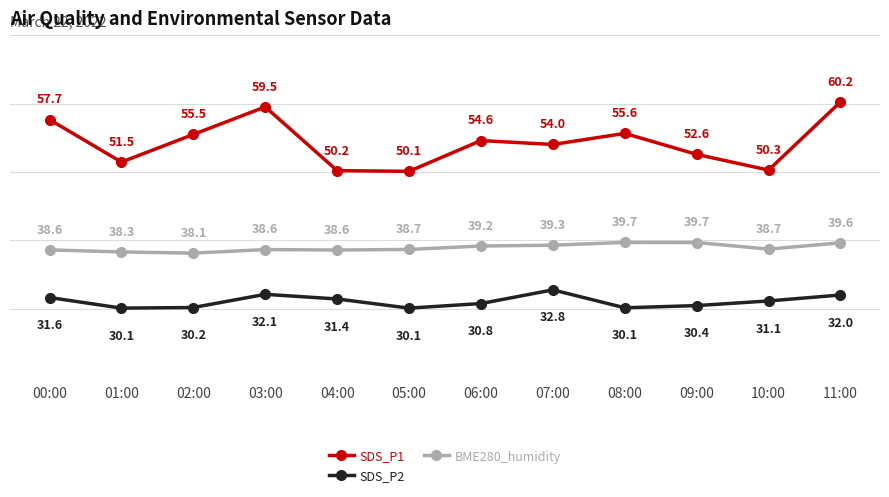

True or false: BME280_humidity has a value of 38.7 at 10:00.

True